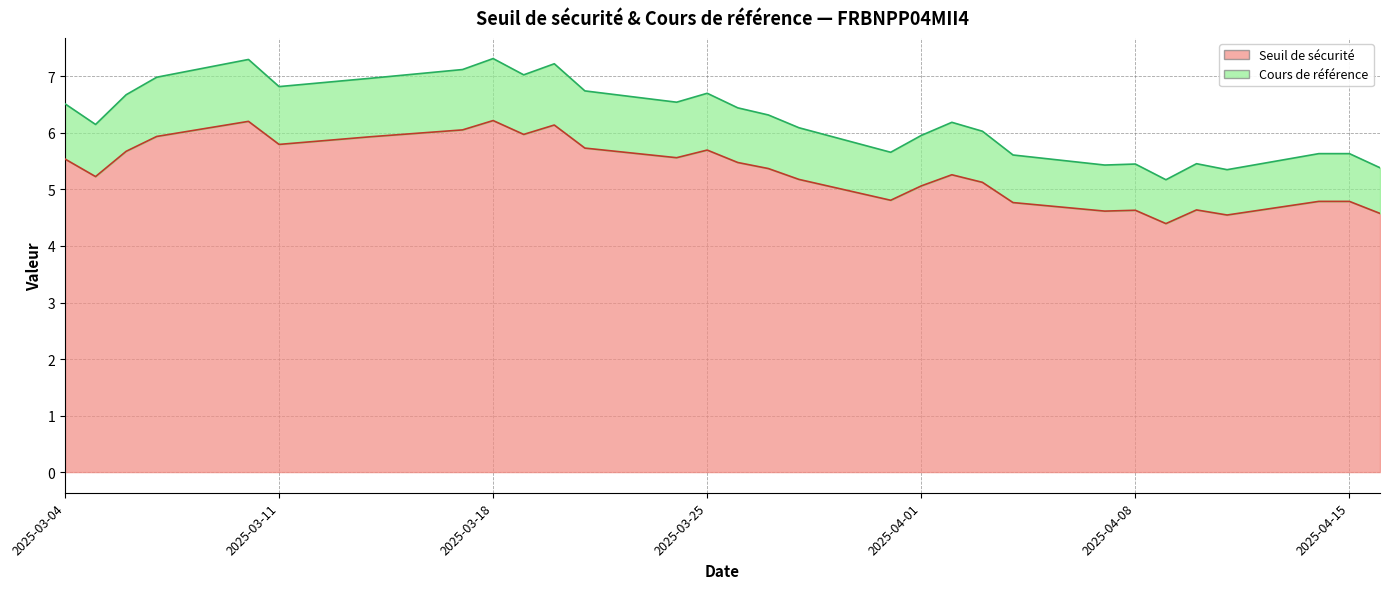

What is the label of the 15th point from the left?

2025-03-27